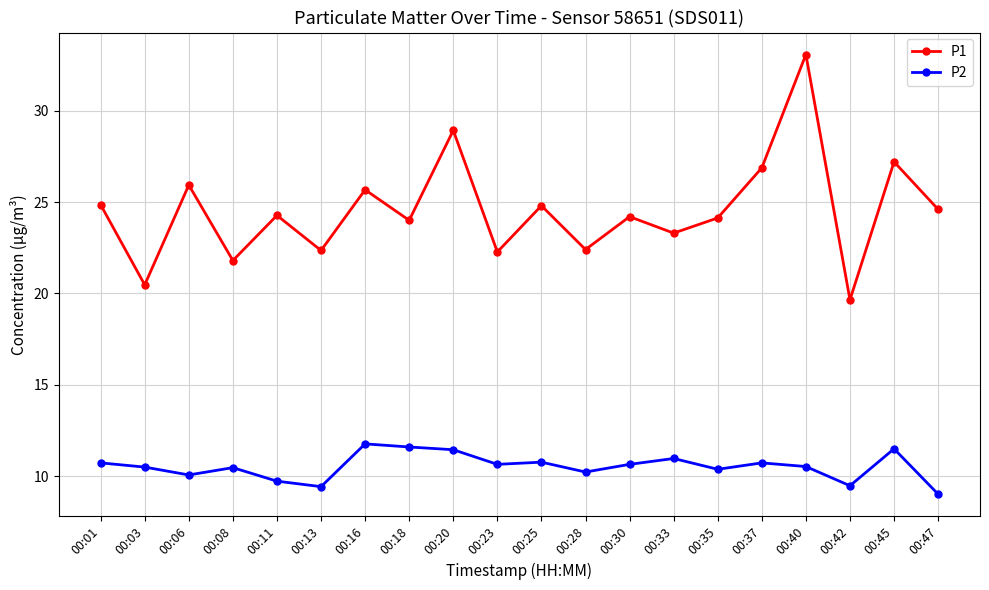

True or false: P1 has more than 1 points higher than both neighbors.

True